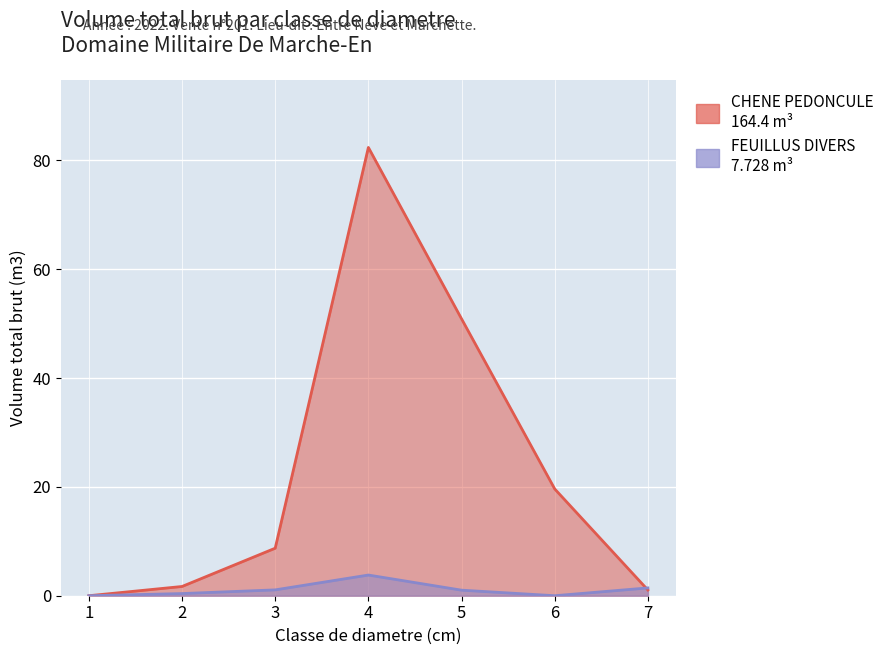

Which series ends up on top after the final intersection of FEUILLUS DIVERS and CHENE PEDONCULE?

FEUILLUS DIVERS